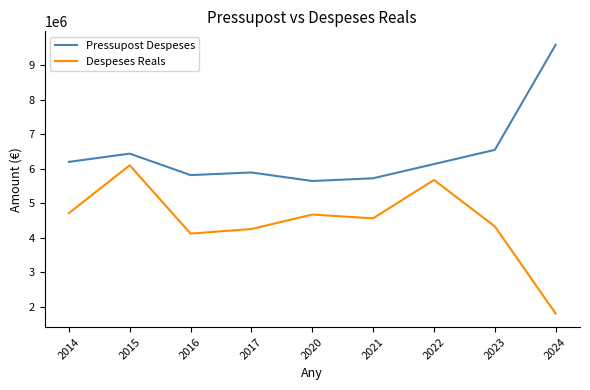

Which series has the largest total across all categories?

Pressupost Despeses